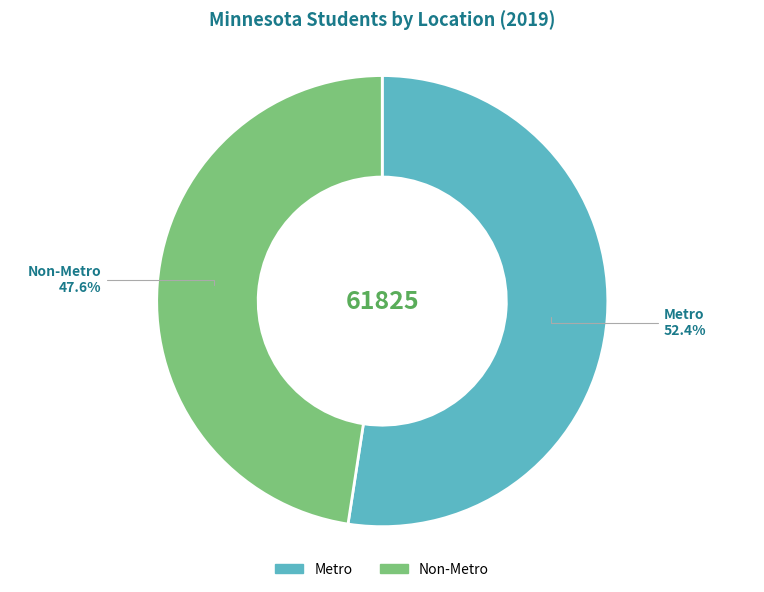

What is the ratio of the value at Metro to the value at Non-Metro?

1.1